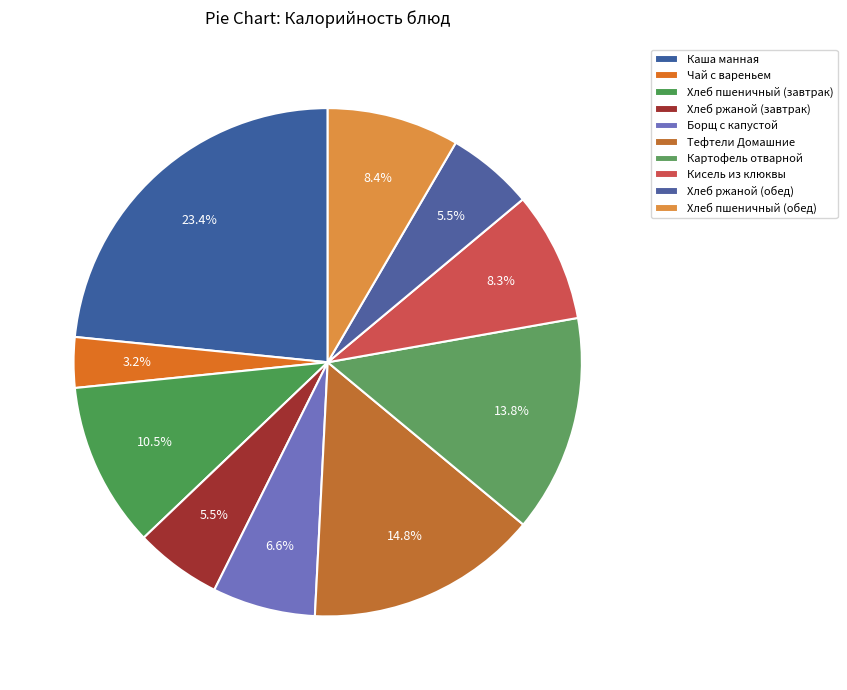

To the nearest percent, what percentage of the pie is Чай с вареньем?

3%